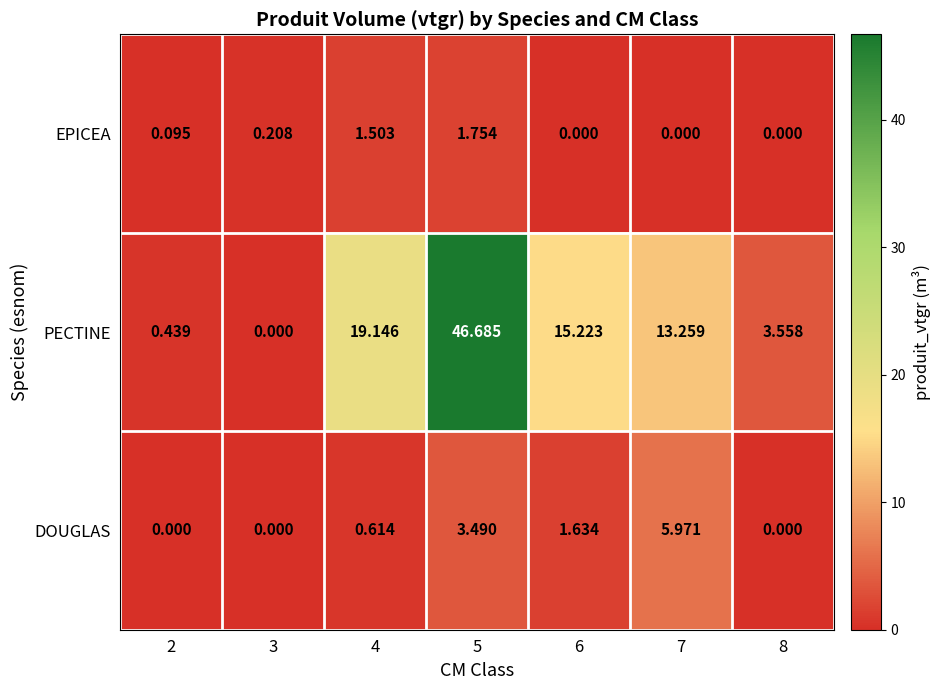

Between 2 and 4, which series saw the biggest shift?

PECTINE